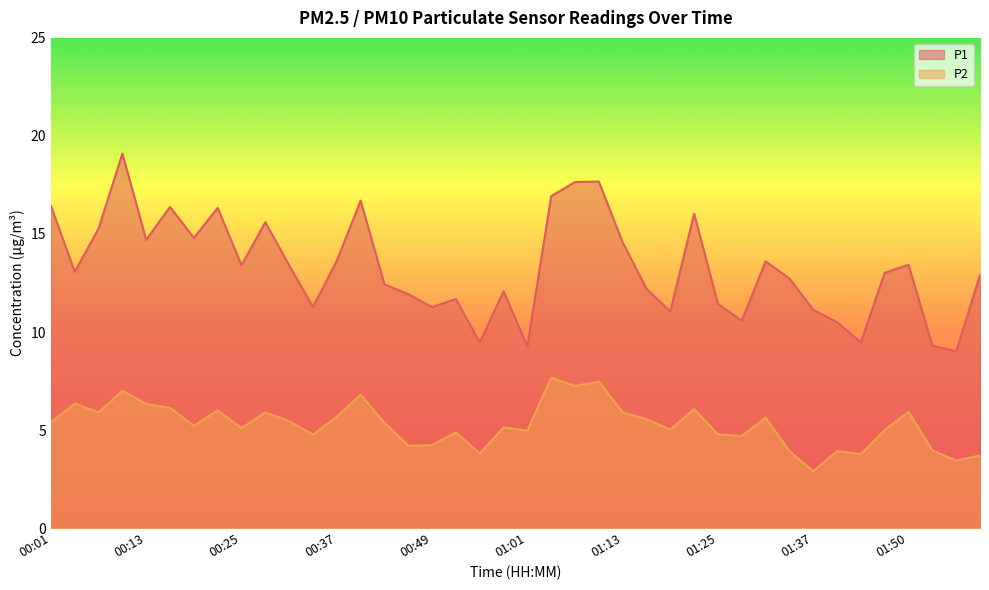

True or false: P2 and P1 intersect in this chart.

False